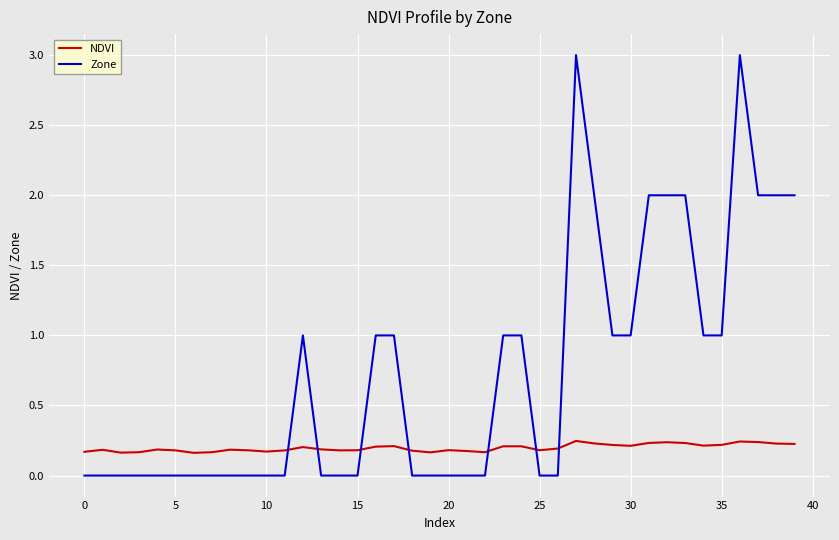

After their last crossing, which series has the higher values: NDVI or Zone?

Zone